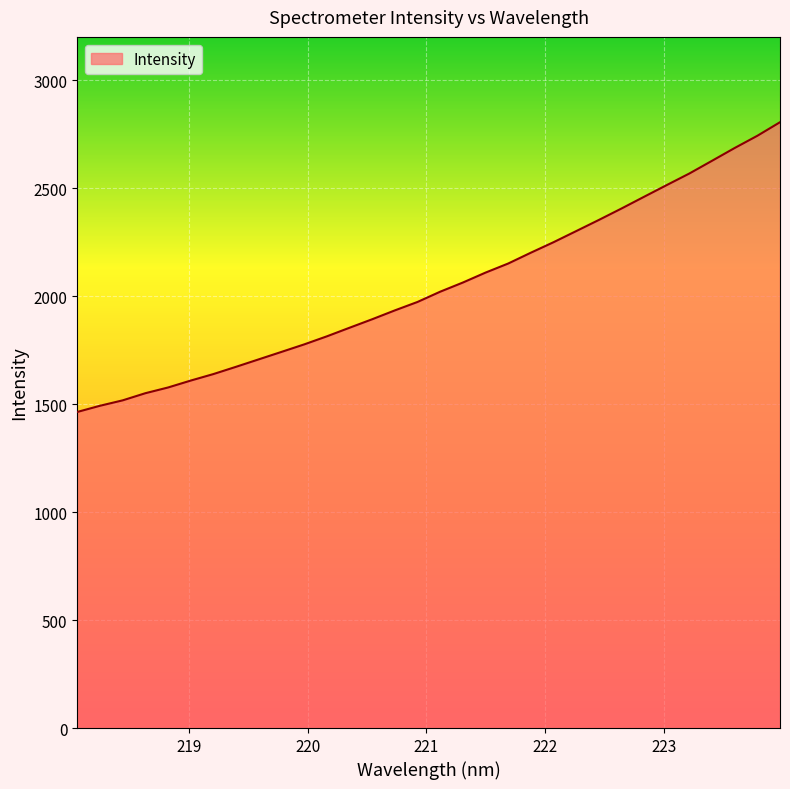

What is the maximum value shown in the chart?

2805.0